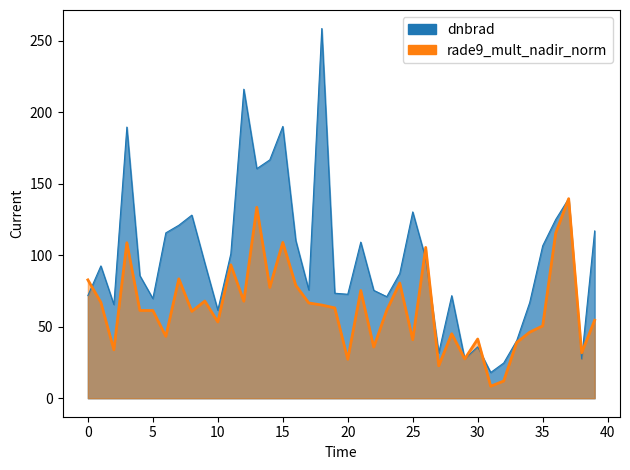

What is the value of the dnbrad point at the 14th from the left?

160.5